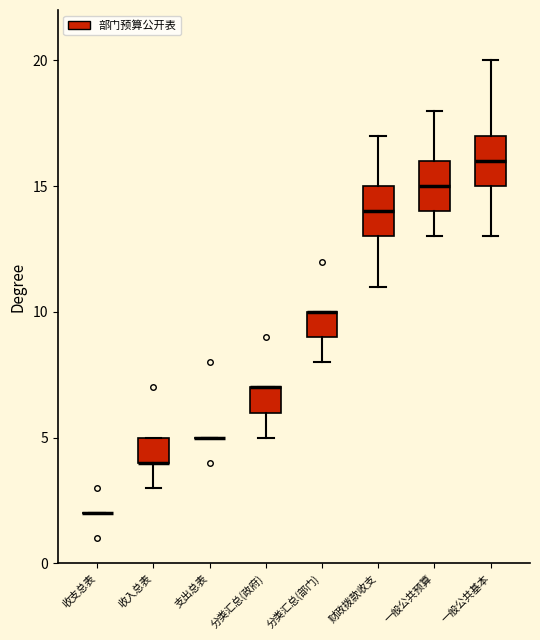

Where is the lower edge of the box for 分类汇总(政府) on the y-axis? The values are not printed on the chart, so give them approximately, as read against the axis.

6